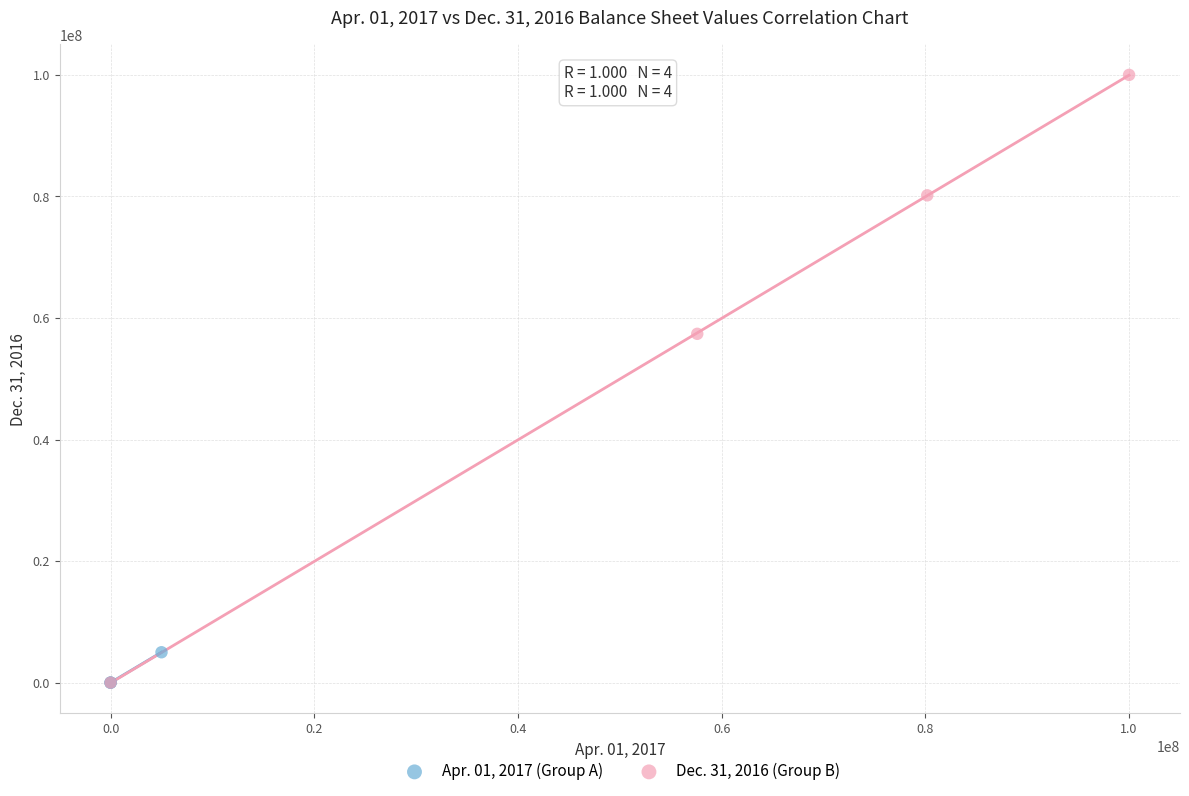

Which series reaches the maximum Y coordinate?

Dec. 31, 2016 (Group B)